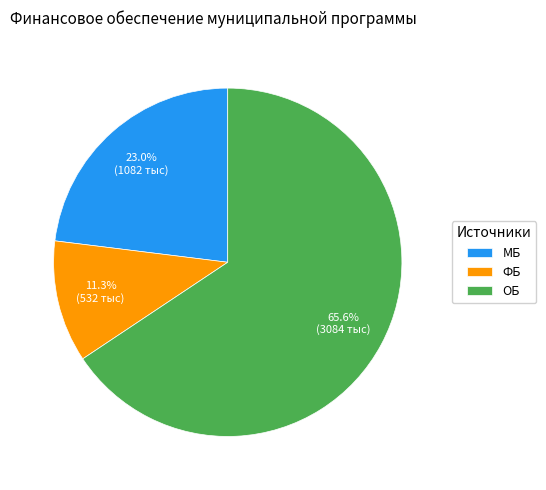

The МБ slice represents 23% of the pie. True or false?

True